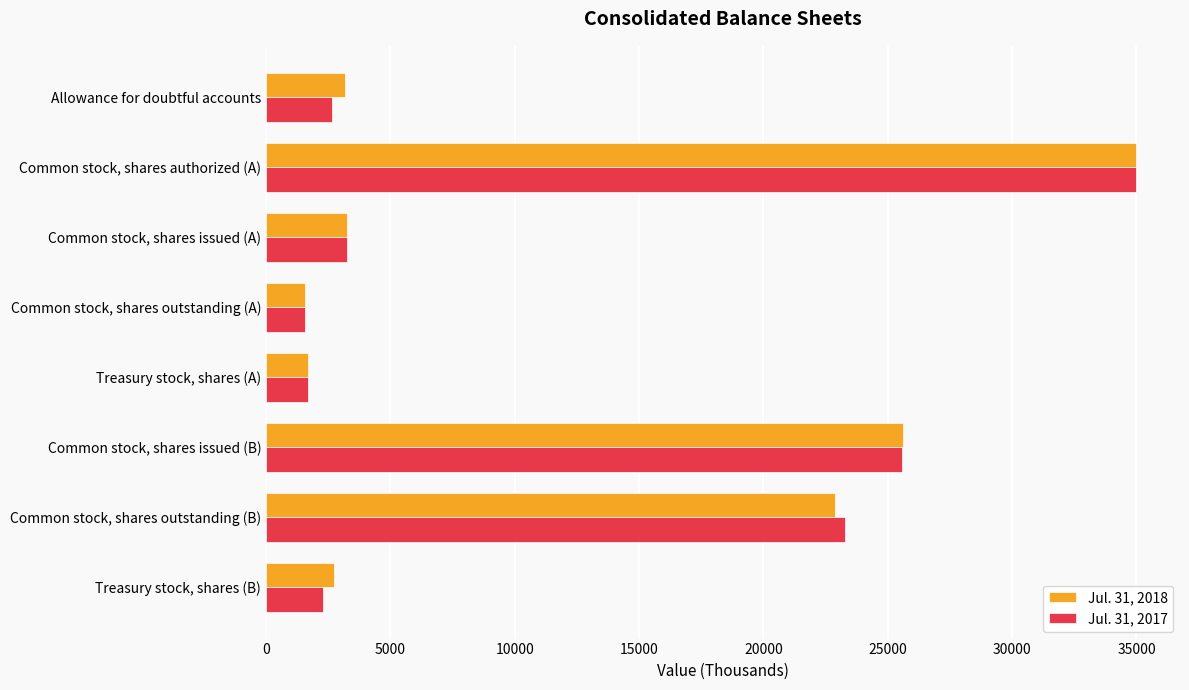

Count the number of data series in this chart.

2